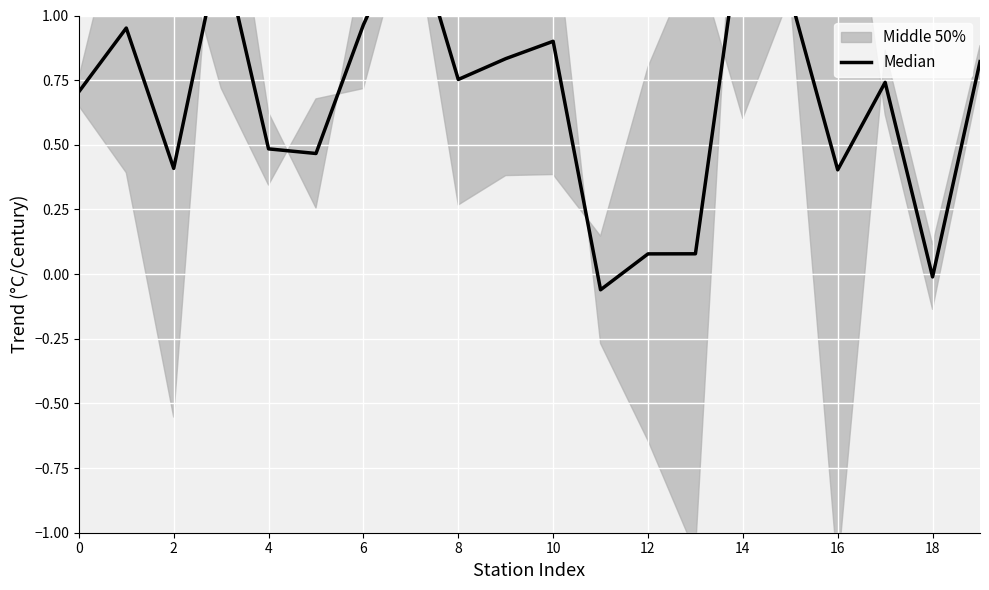

Reading right to left, what are all the values shown in this chart?

0.8	-0.0	0.7	0.4	1.1	1.4	0.1	0.1	-0.1	0.9	0.8	0.8	1.4	1.0	0.5	0.5	1.3	0.4	1.0	0.7